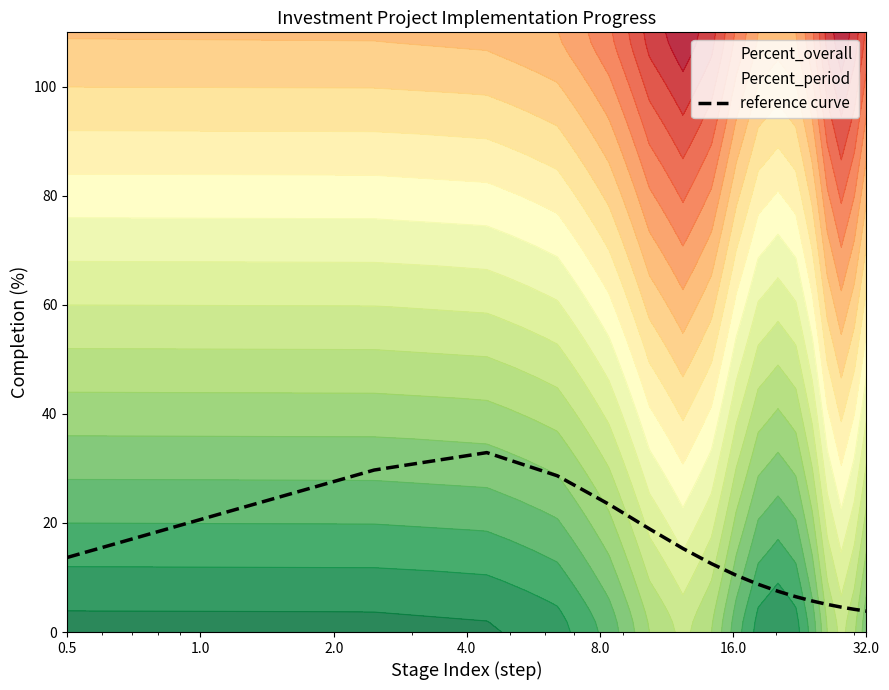

What is the minimum value for reference curve?

3.8